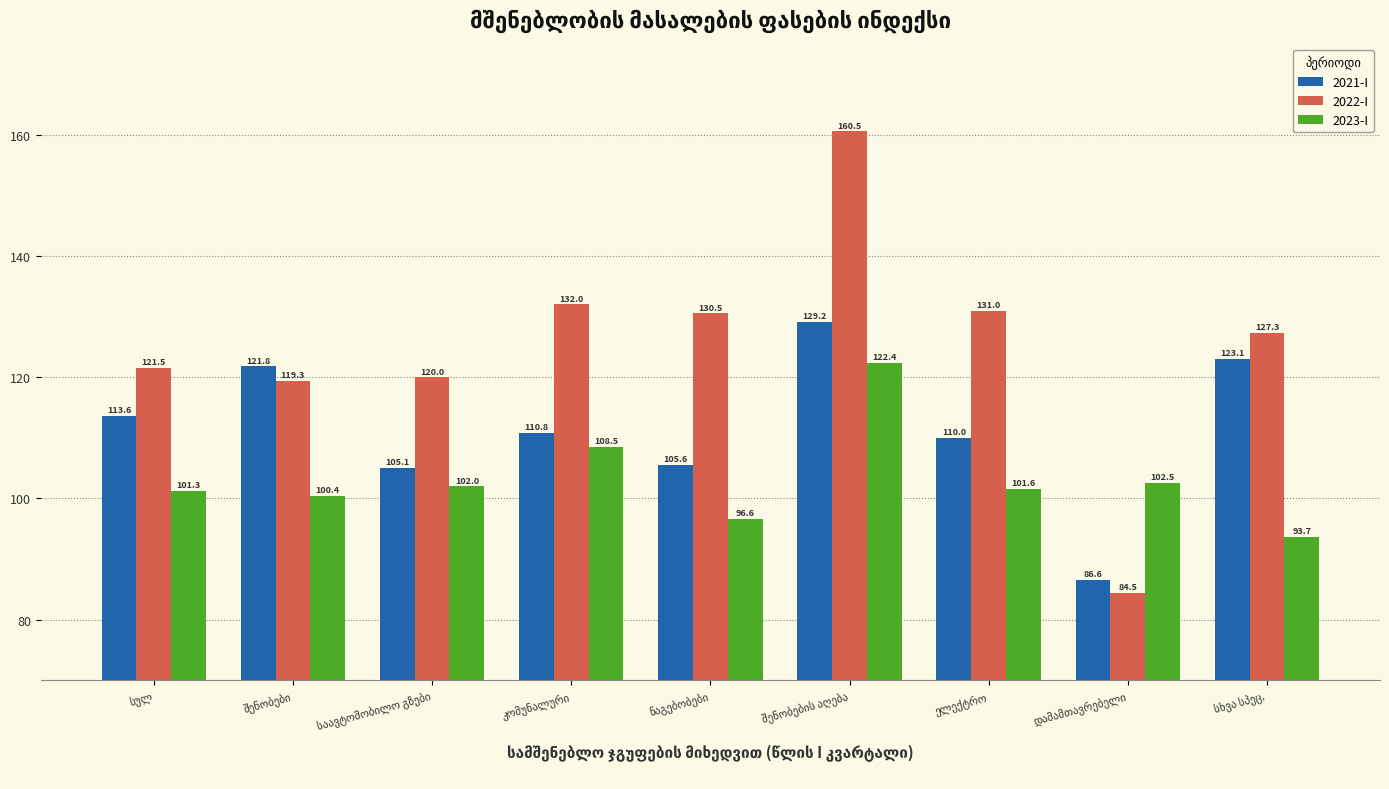

At how many categories does at least one series exceed 95?

9